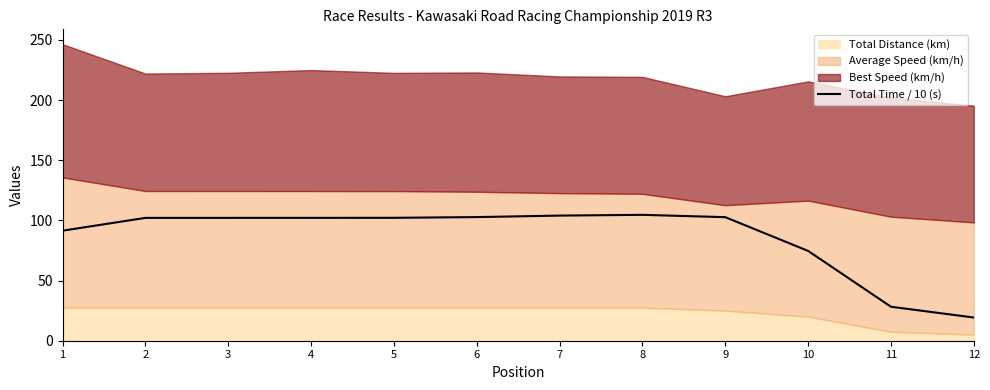

The Total Time / 10 (s) series shows 67.6 at 6. True or false?

False